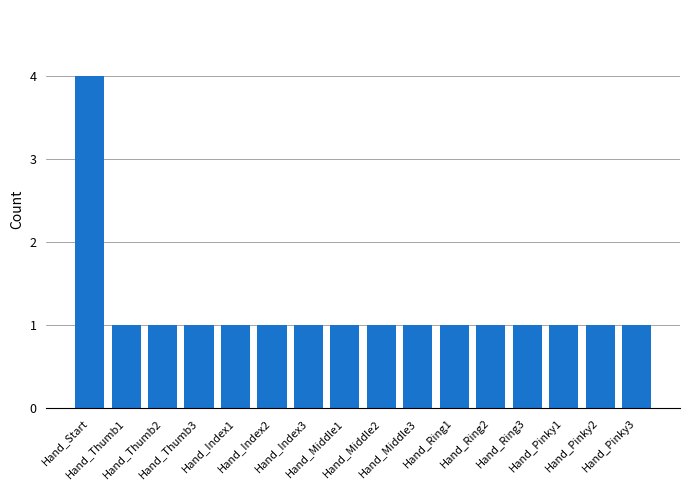

Approximately how many times larger is the value at Hand_Index1 compared to Hand_Thumb2?

1.0